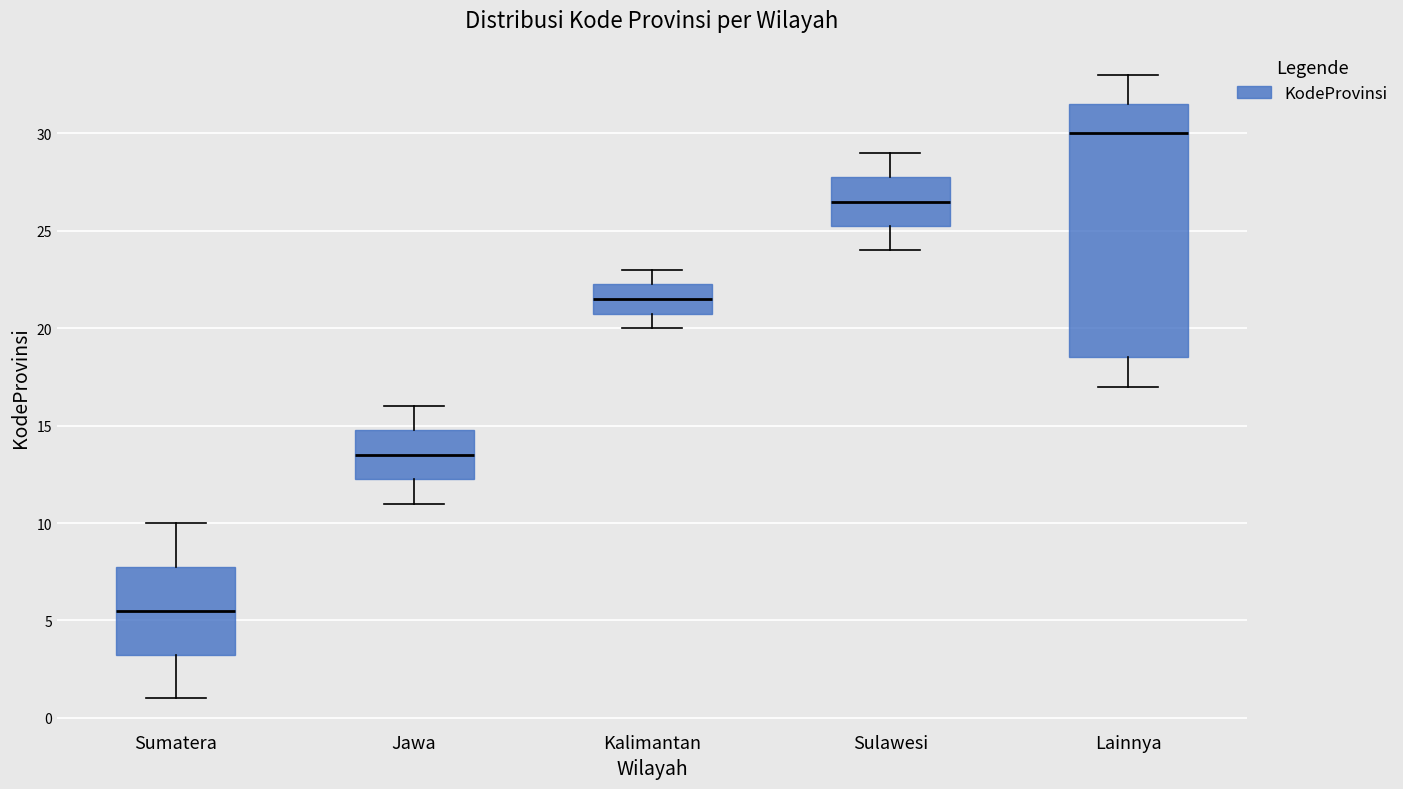

Where is the upper edge of the box for Sumatera on the y-axis? The values are not printed on the chart, so give them approximately, as read against the axis.

8.0